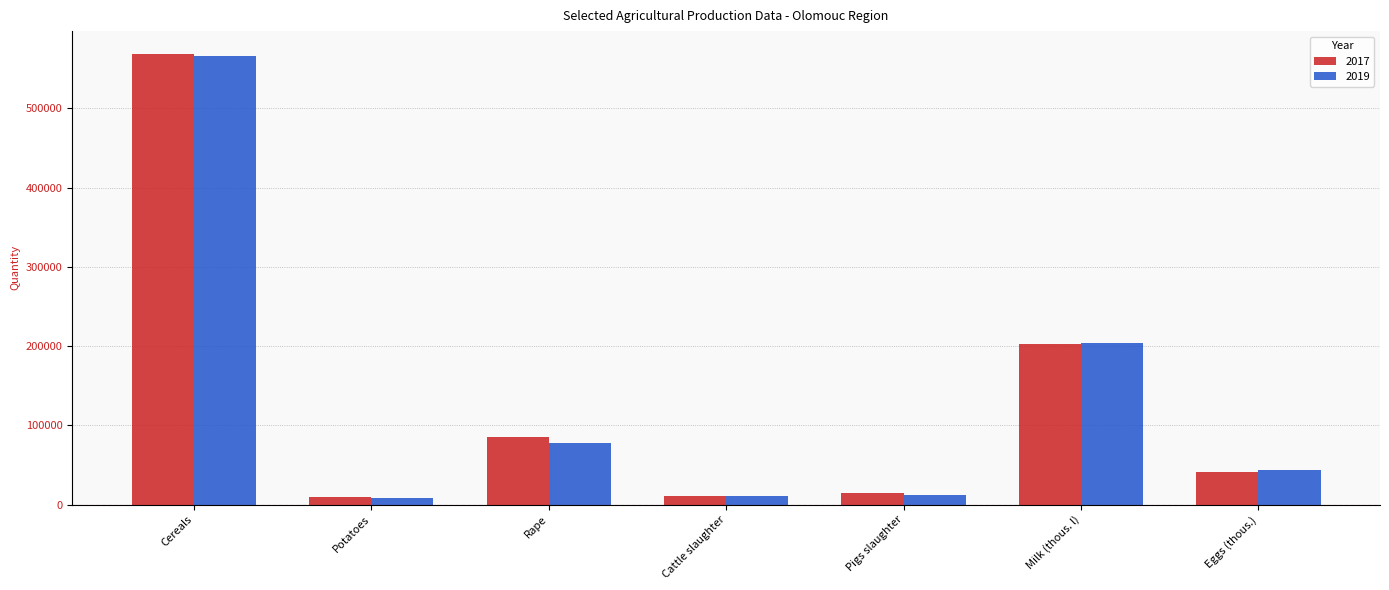

Which series has the largest range (max minus min)?

2017